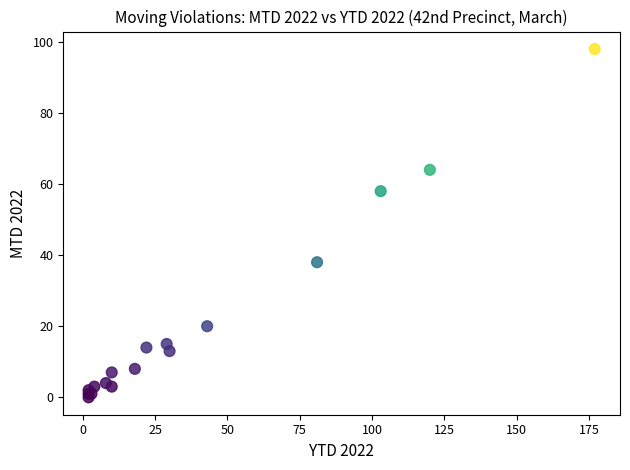

What Y value in the scatter plot is closest to 49?

58